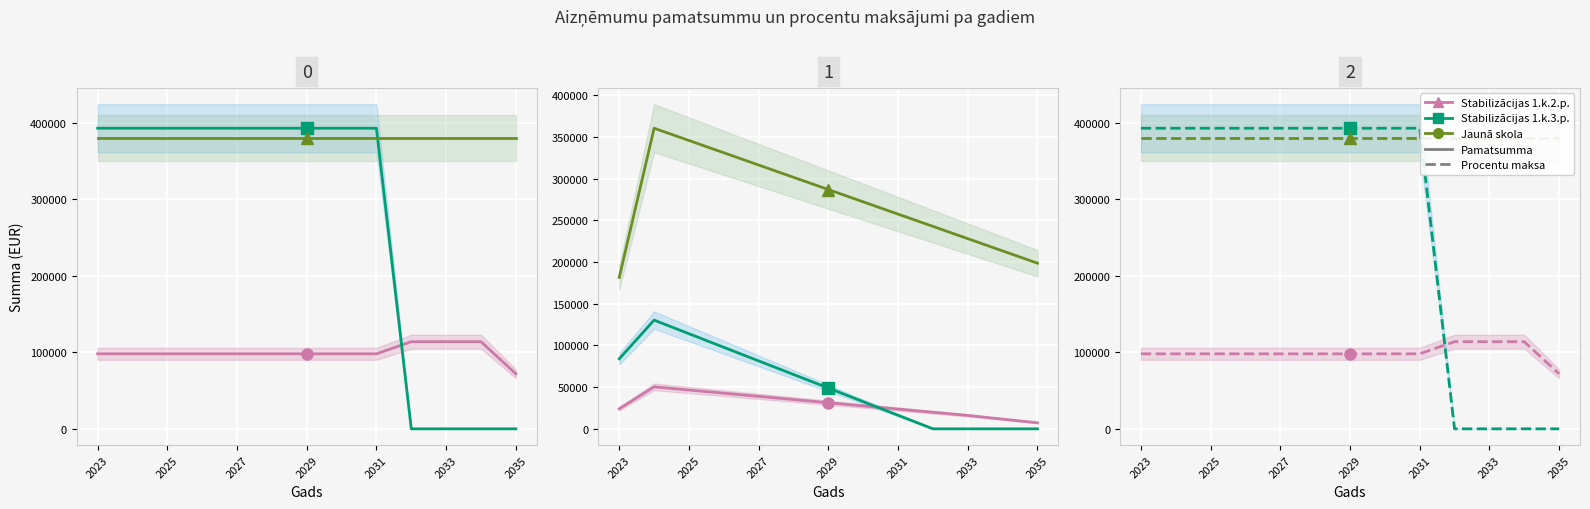

The value of Stabilizācijas 1.k.3.p. at 2031 is 154899.2. True or false?

False